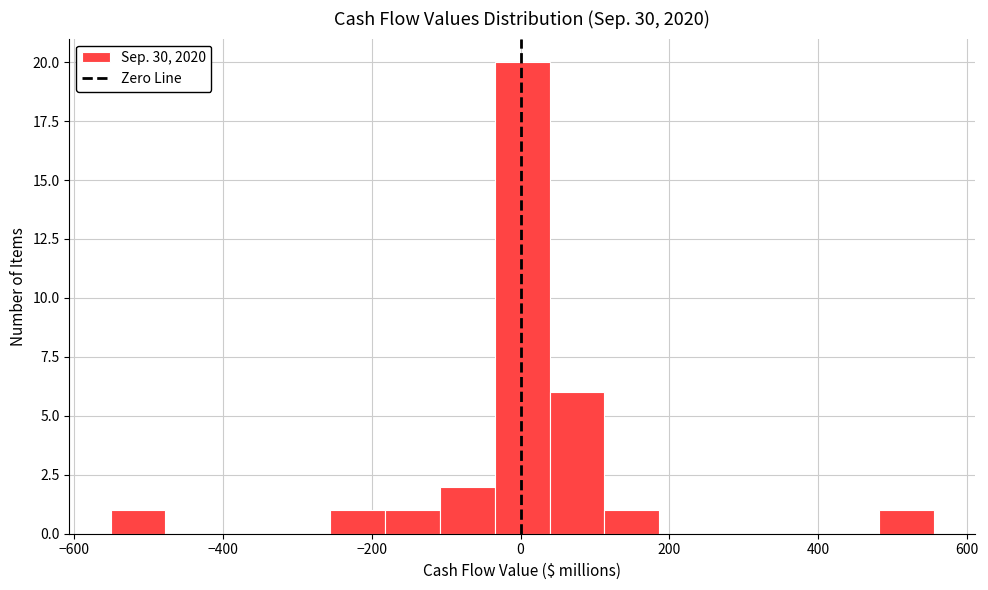

Around what value on the x-axis is the tallest bar? Give the approximate position of its centre, as read against the axis.

0